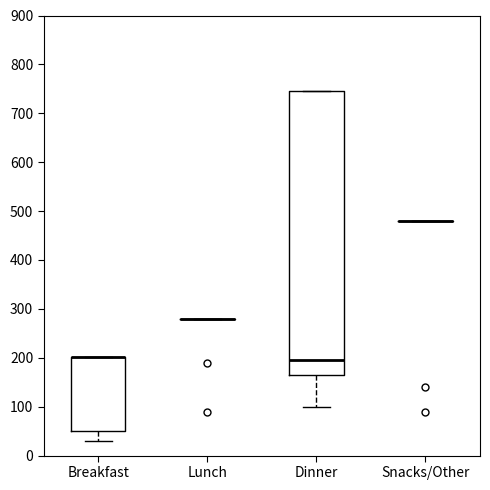

Reading left to right, read every box against the y-axis: the position of its median line, the range the box covers, and the ends of its whiskers. The values are not printed on the chart, so give them approximately, as read against the axis.

Breakfast: median 200 (drawn on the box's upper edge), box 50 to 200, whiskers 30 to 200
Lunch: box collapsed to a line at 280, whiskers 280 to 280
Dinner: median 200, box 170 to 750, whiskers 100 to 750
Snacks/Other: box collapsed to a line at 480, whiskers 480 to 480